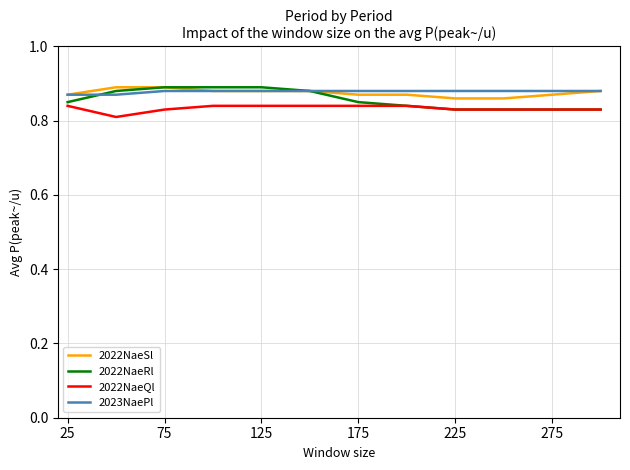

True or false: 2022NaeQl and 2023NaePl intersect in this chart.

False